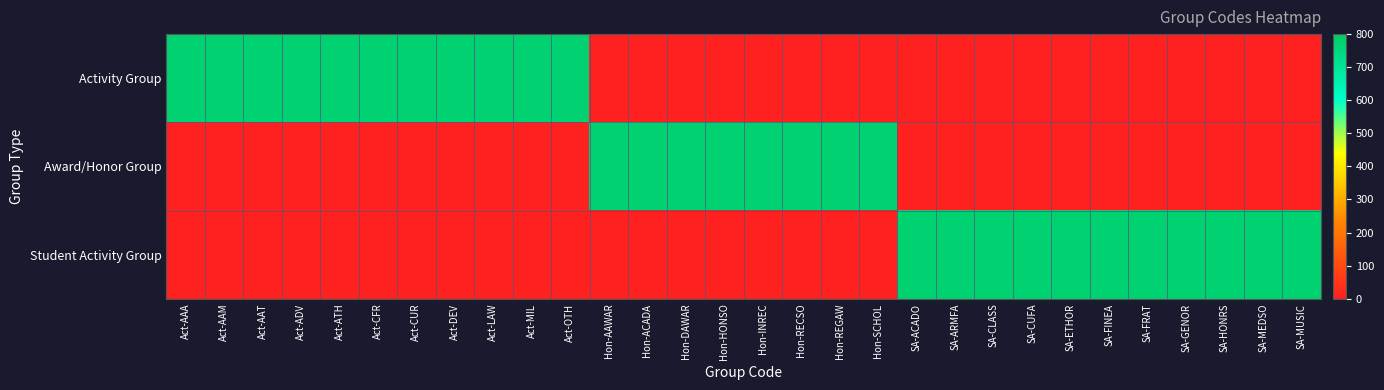

Between SA-GENOR and Hon-SCHOL, which is larger?

SA-GENOR